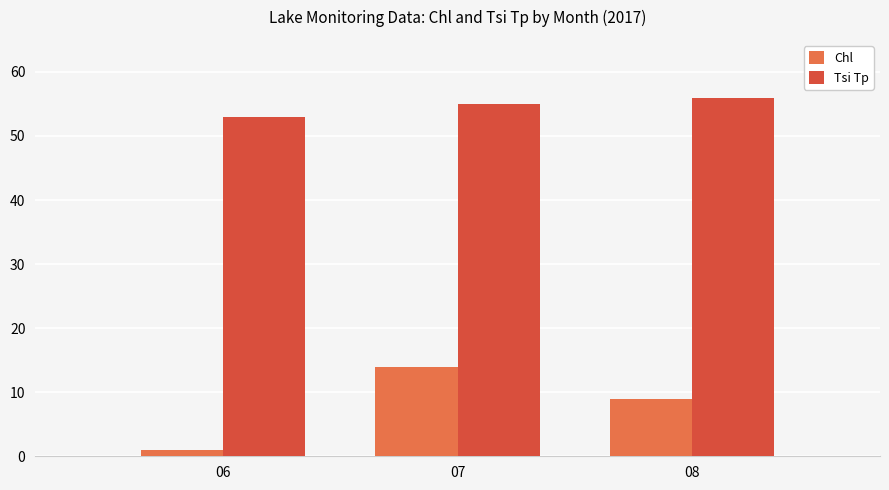

Is the value of Chl at 08 greater than the value of Tsi Tp at 07?

No